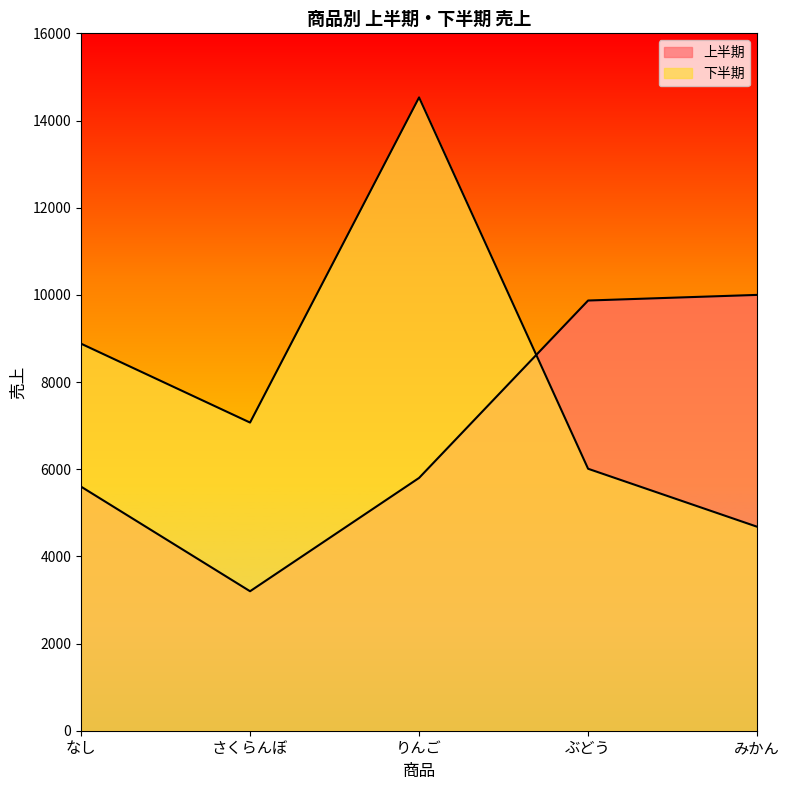

What is the average value of the 上半期 series?

6894